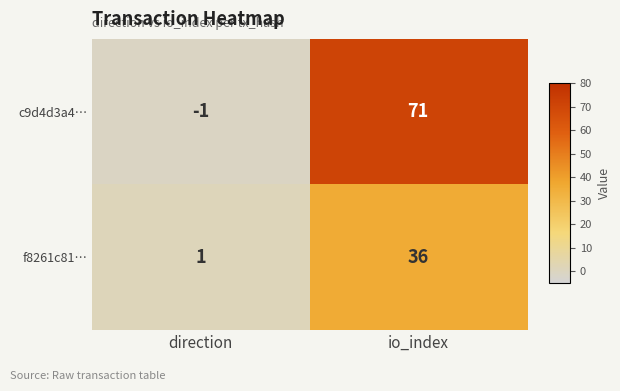

Rank the categories by c9d4d3a4… value from lowest to highest.

direction, io_index